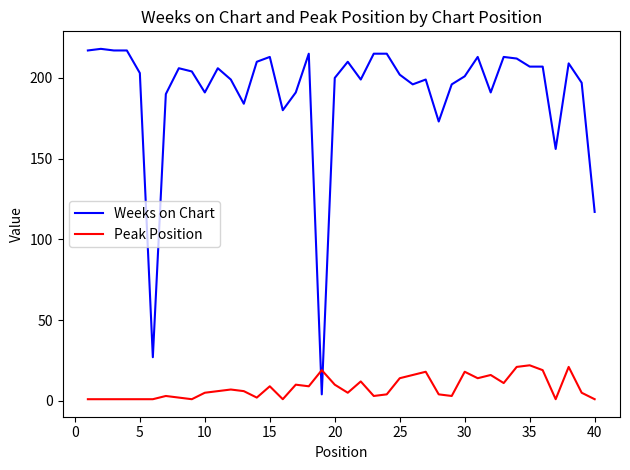

How many lines are shown in the chart?

2